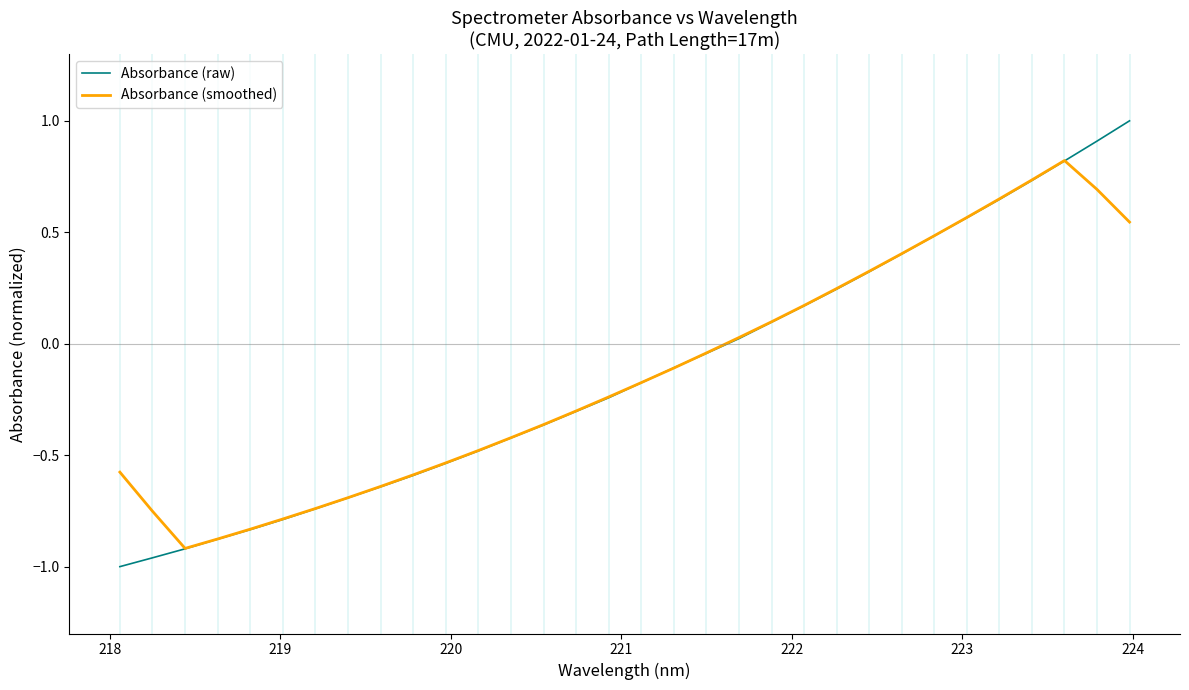

Count the number of categories in the chart.

32